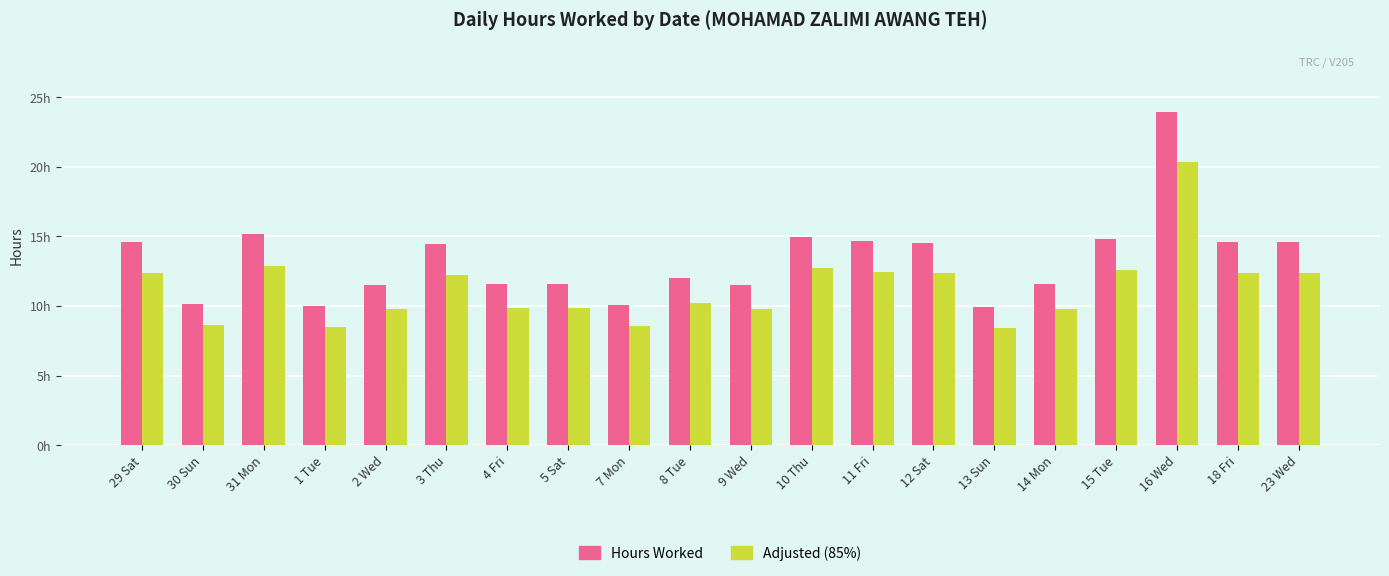

Reading right to left, list all the values displayed in this chart.

Hours Worked: 14.6	14.6	24.0	14.8	11.6	9.9	14.5	14.7	14.9	11.5	12.0	10.1	11.6	11.6	14.4	11.5	10.0	15.2	10.2	14.6
Adjusted (85%): 12.4	12.4	20.4	12.6	9.8	8.4	12.4	12.5	12.7	9.8	10.2	8.6	9.8	9.9	12.3	9.8	8.5	12.9	8.7	12.4